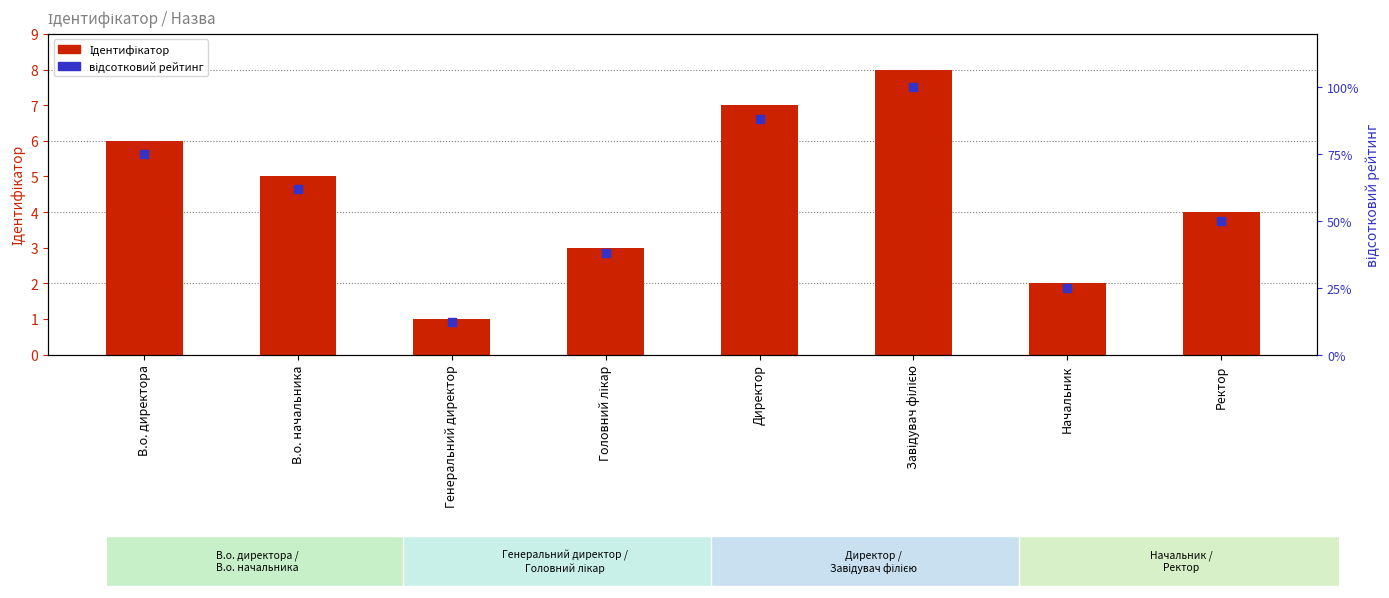

Which series has the widest spread of Y values?

відсотковий рейтинг